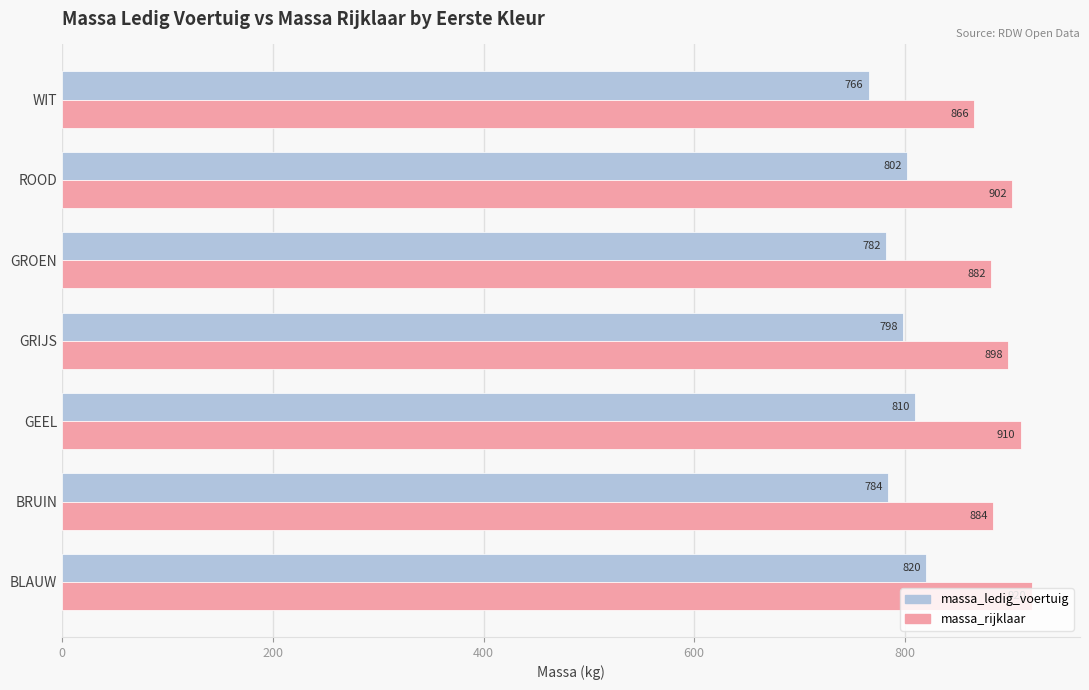

Where is massa_ledig_voertuig nearest to the value 793?

GRIJS